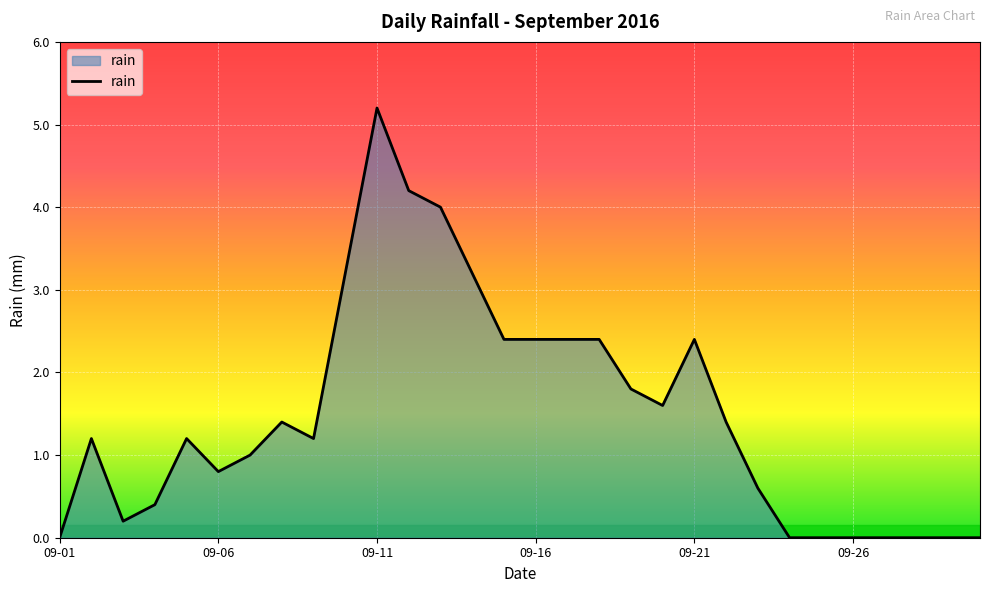

What is the difference between the maximum and minimum values?

5.2